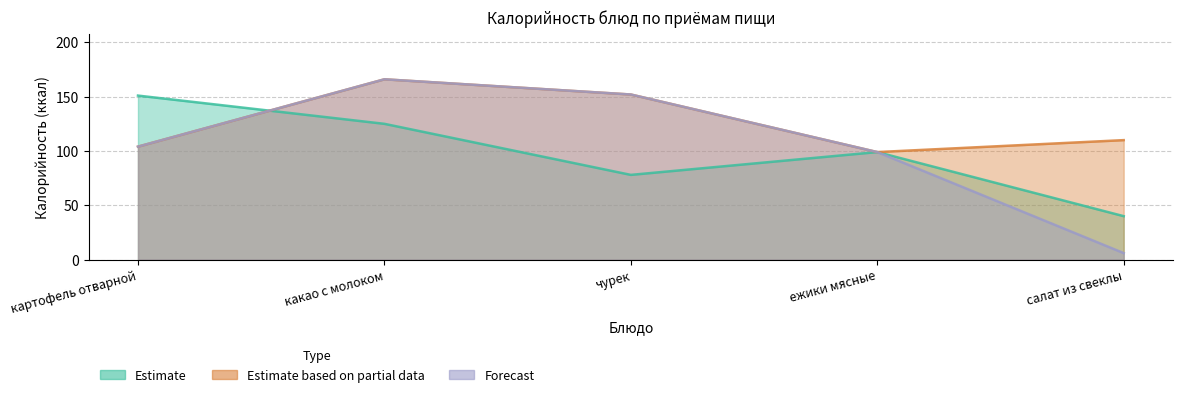

What is the sum of the Forecast values at ежики мясные and картофель отварной?

203